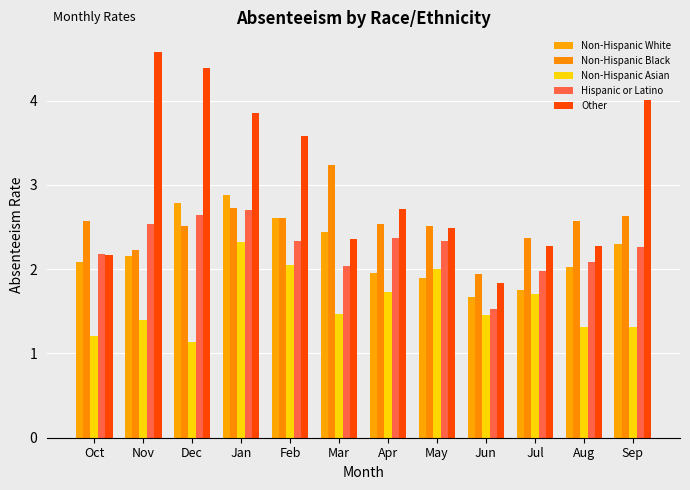

Rank the categories by Hispanic or Latino value from lowest to highest.

Jun, Jul, Mar, Aug, Oct, Sep, Feb, May, Apr, Nov, Dec, Jan